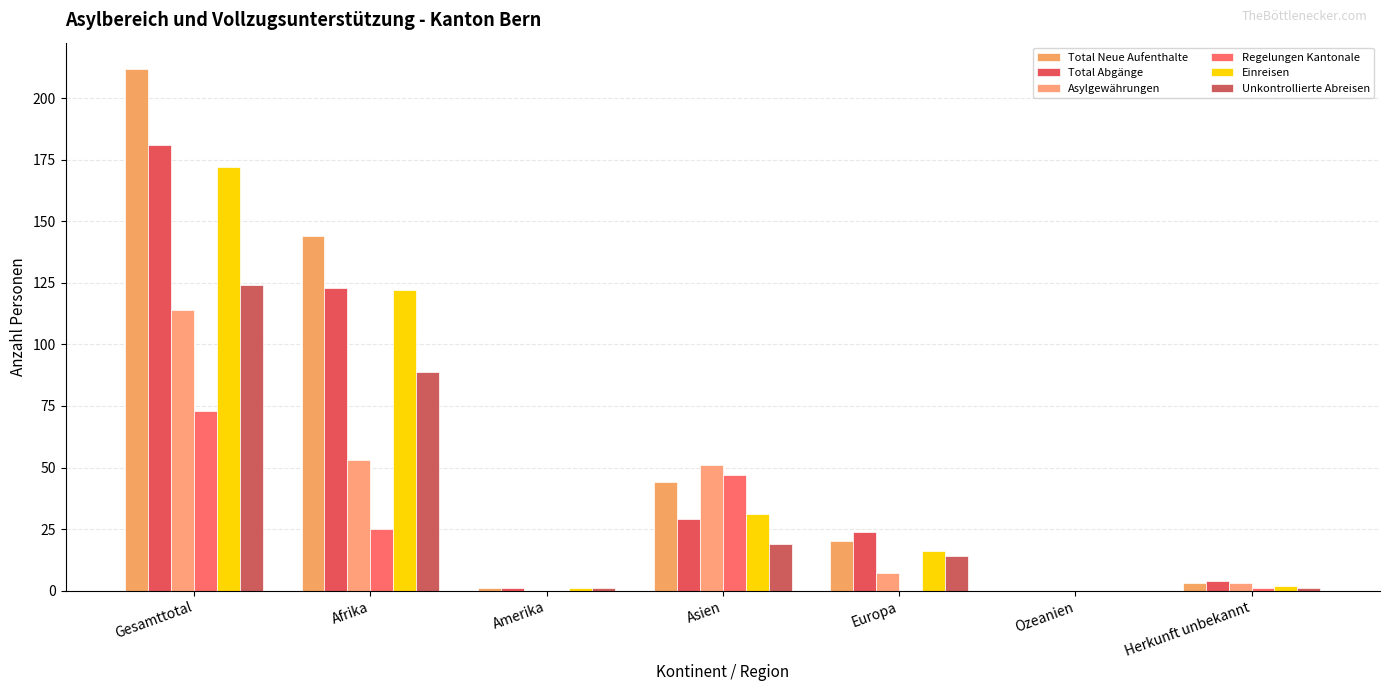

What is the label of the 2nd bar from the left?

Afrika